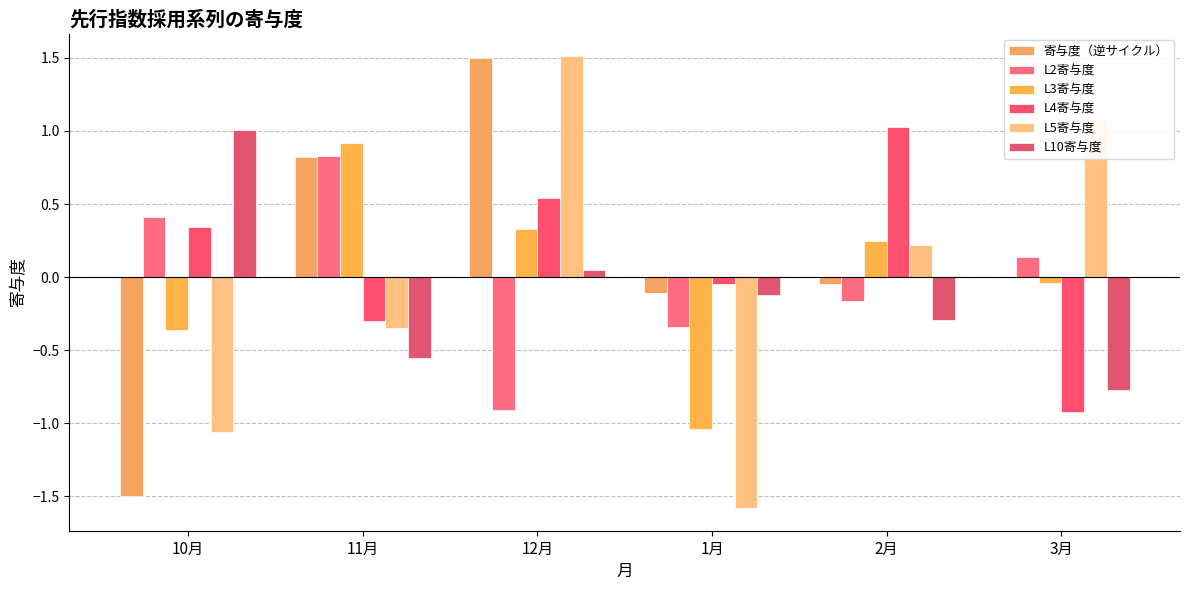

What is the difference between the maximum and minimum values in the L4寄与度 series?

2.0